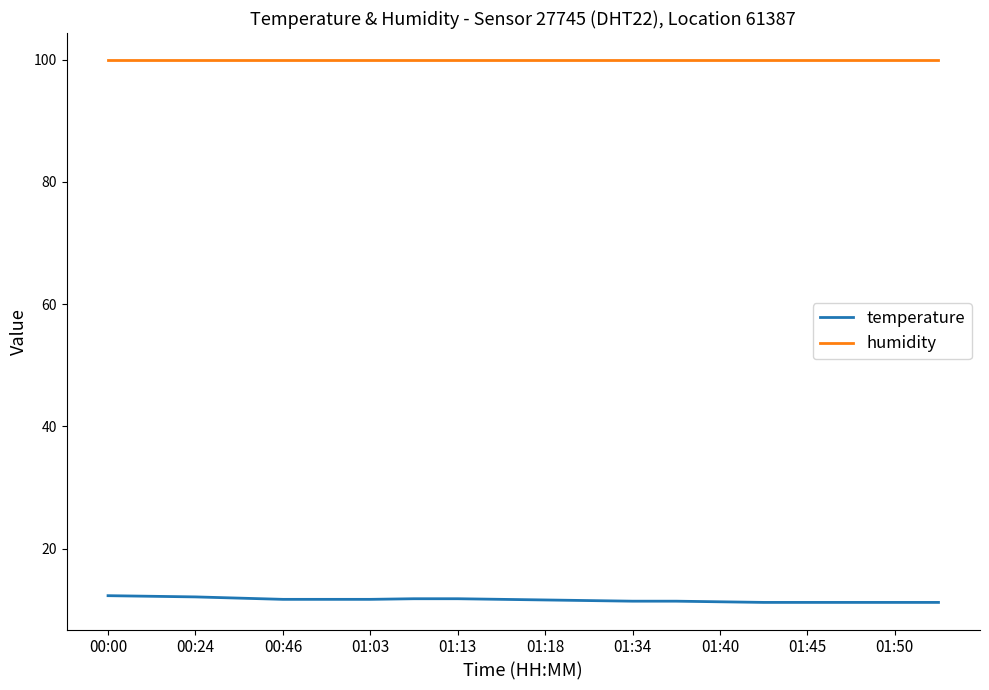

What is the lowest value of the temperature series?

11.2